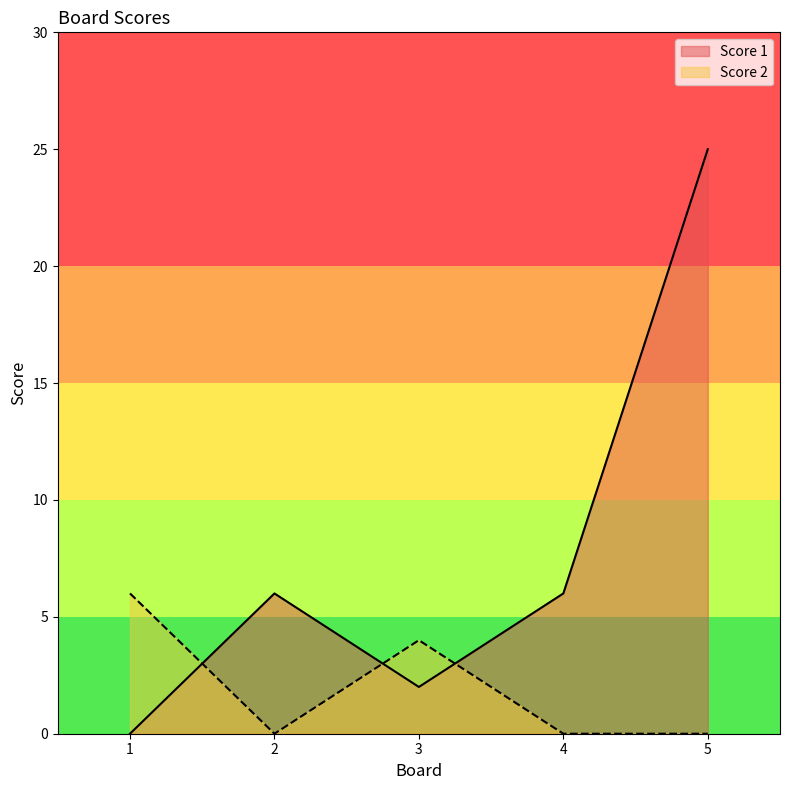

Which series has the largest range (max minus min)?

Score 1